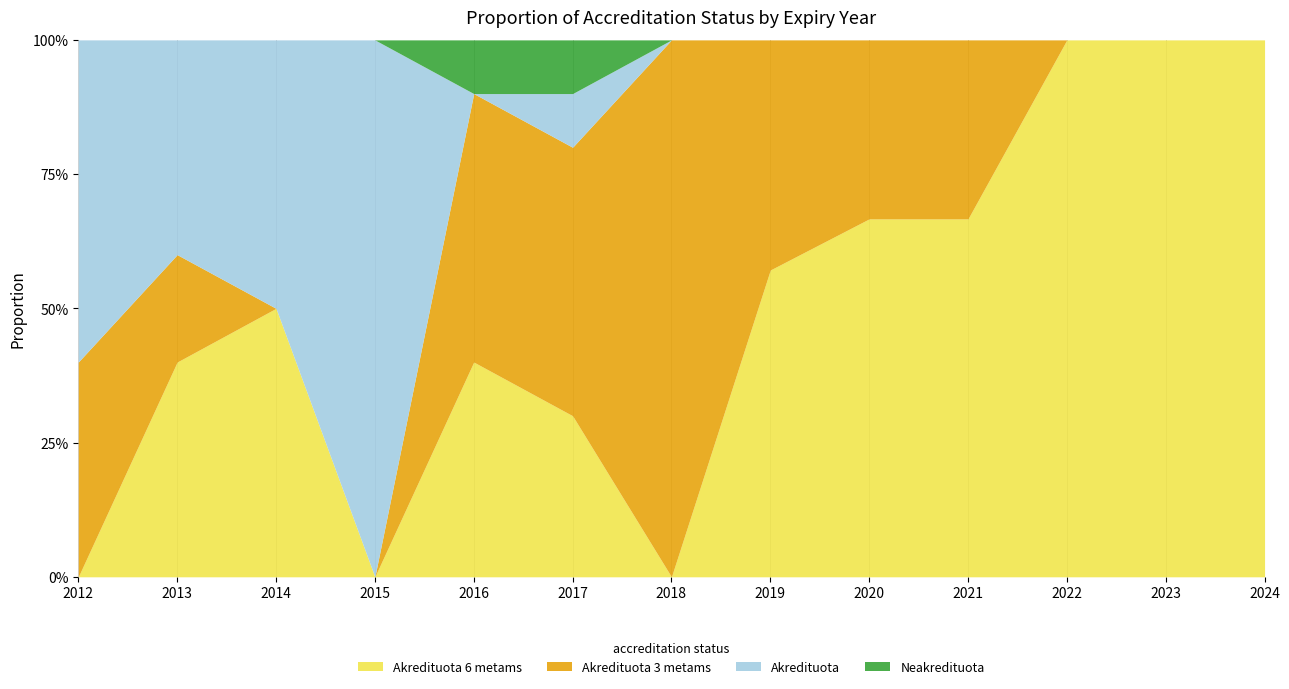

The value of Akredituota at 2022 is 0. True or false?

True